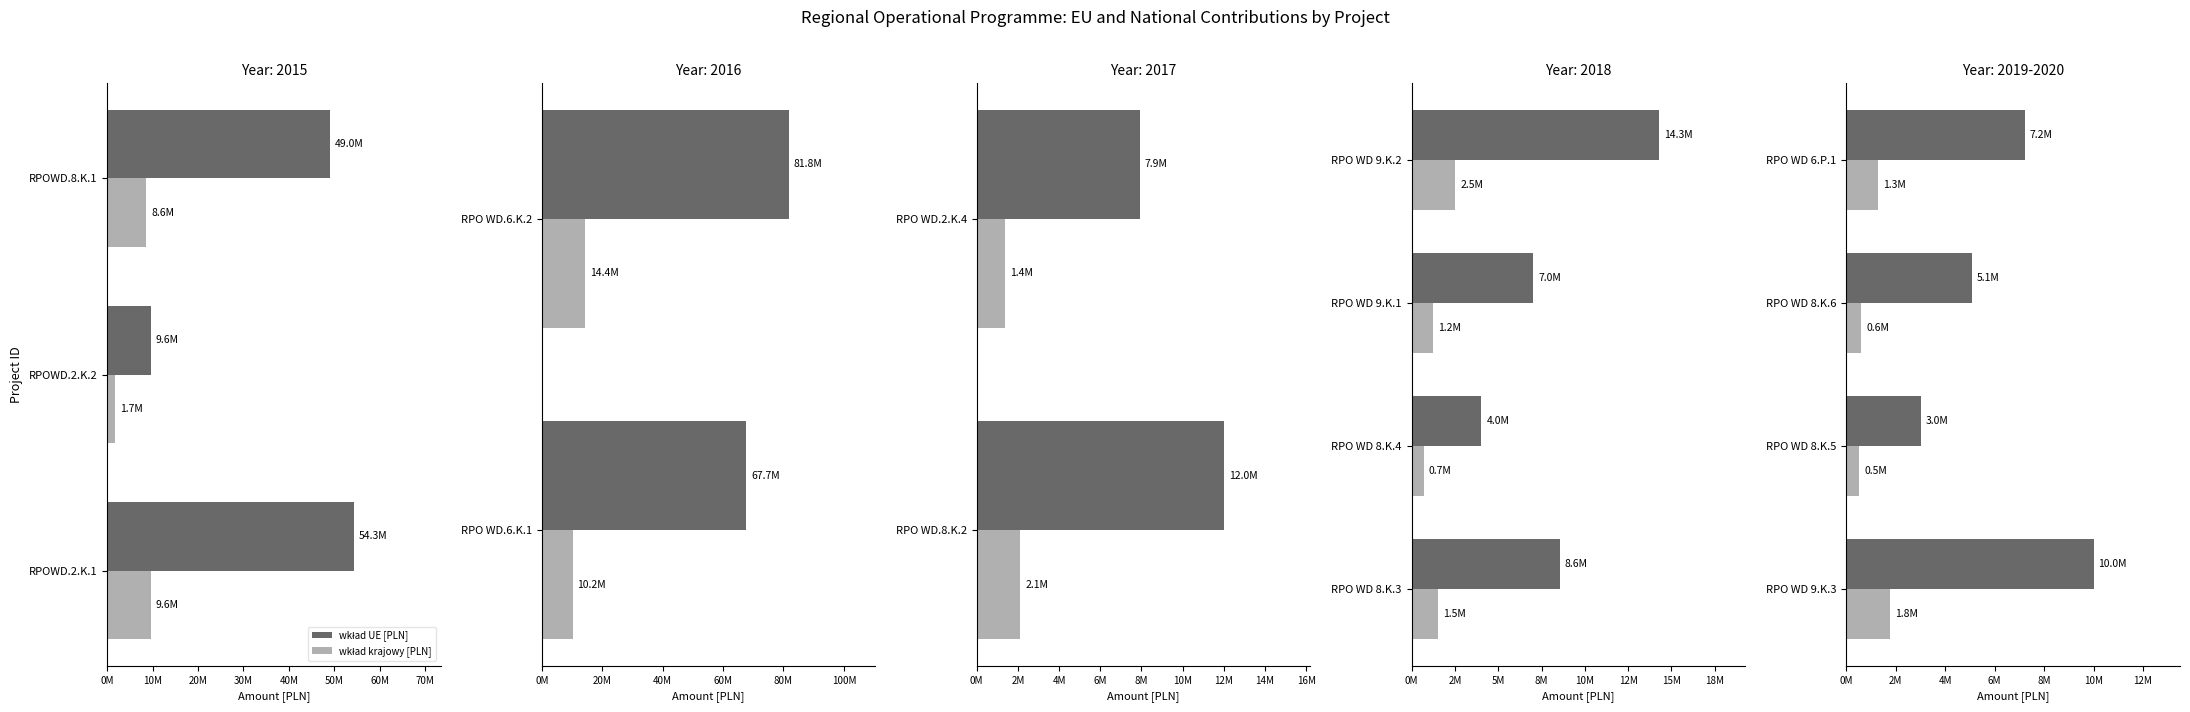

Is it true that wkład UE [PLN] equals 16904794 at RPO WD 9.K.3?

False